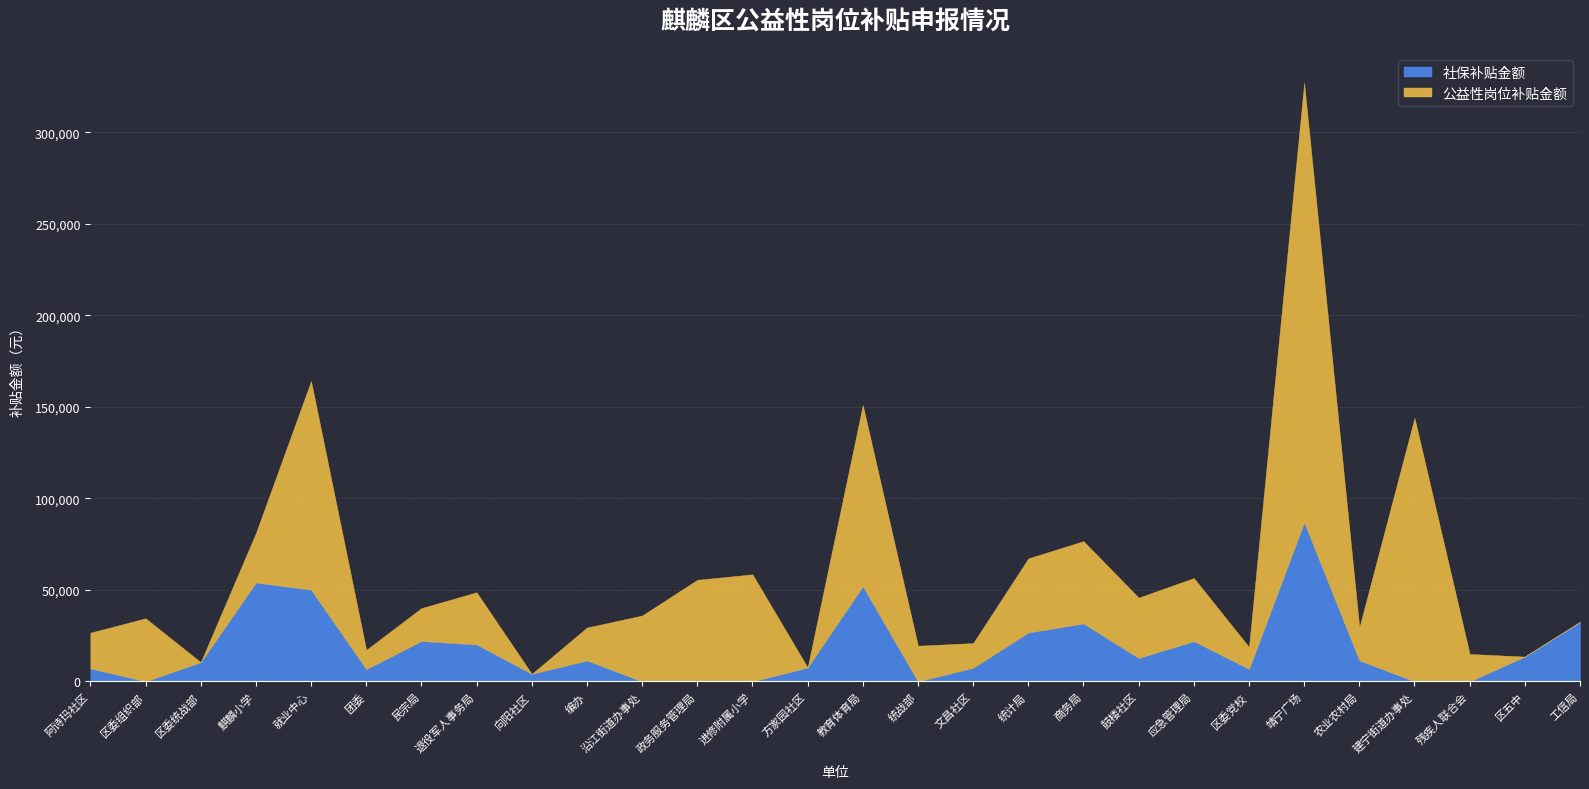

What is the difference between the 公益性岗位补贴金额 values at 商务局 and 教育体育局?

54000